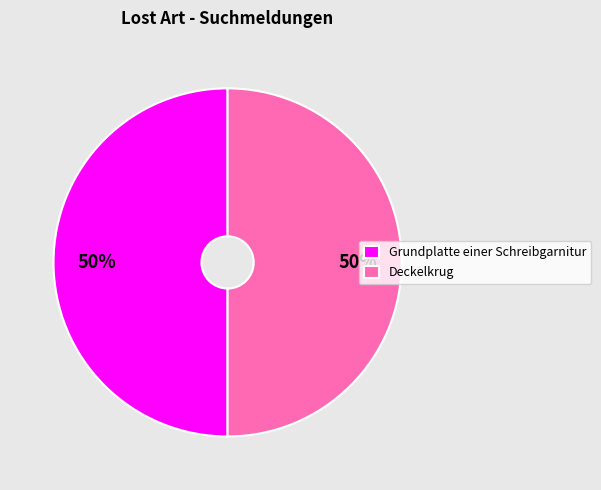

Do Grundplatte einer Schreibgarnitur and Deckelkrug together represent more than half of the pie?

Yes